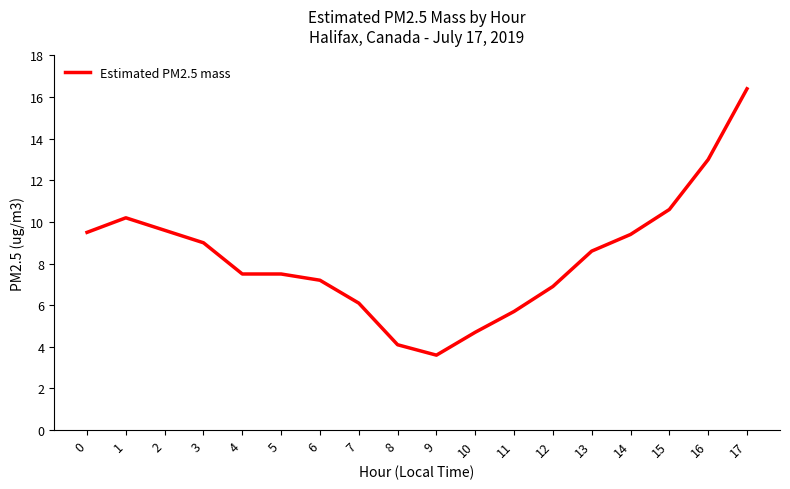

What is the sum of all values?

149.6